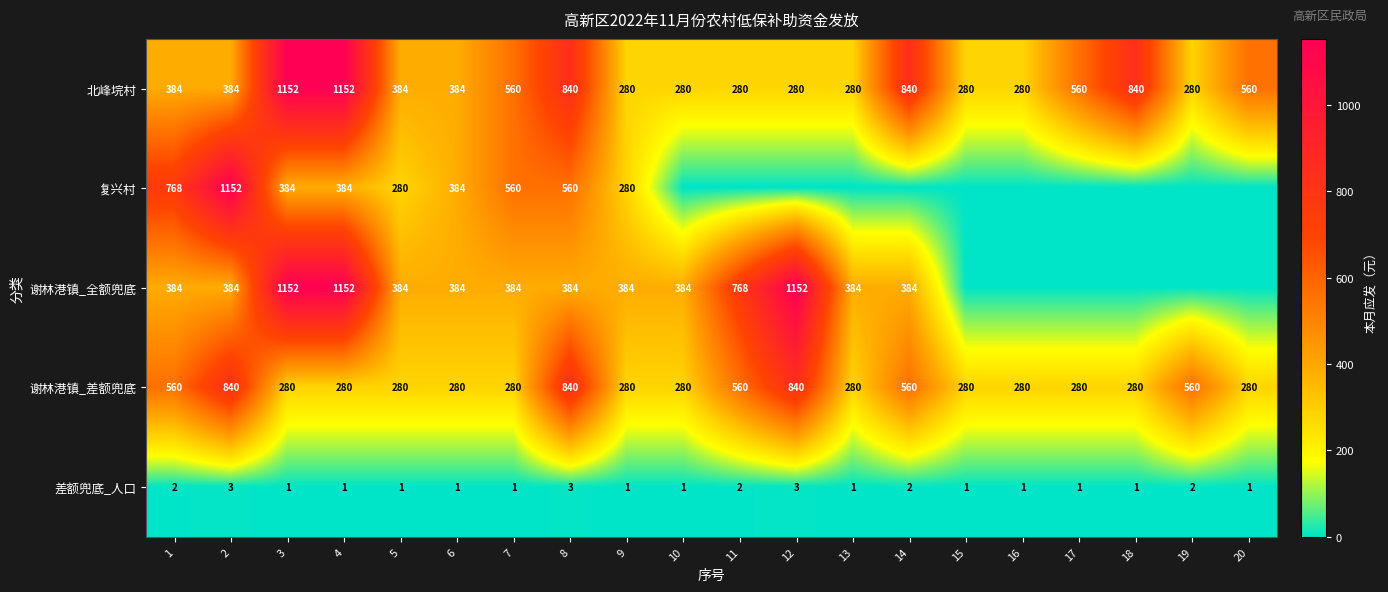

What is the spread (max minus min) of values at 5?

383